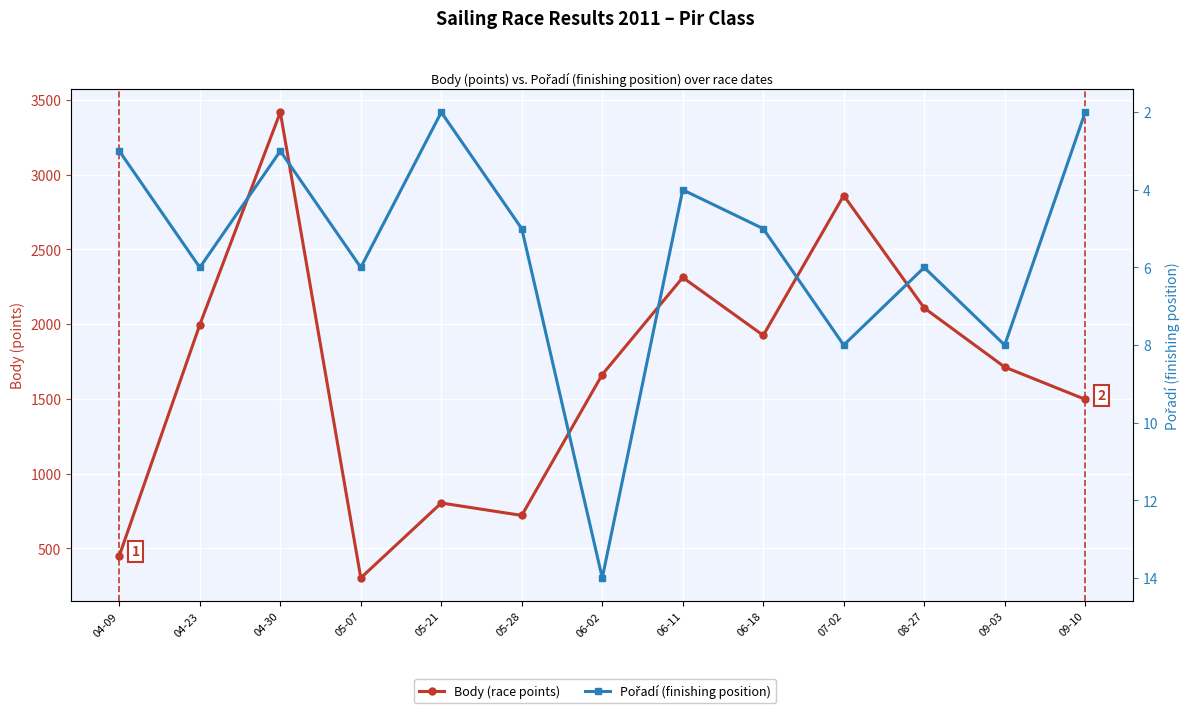

What is the value of the Body (race points) point at the 2nd from the left?

1996